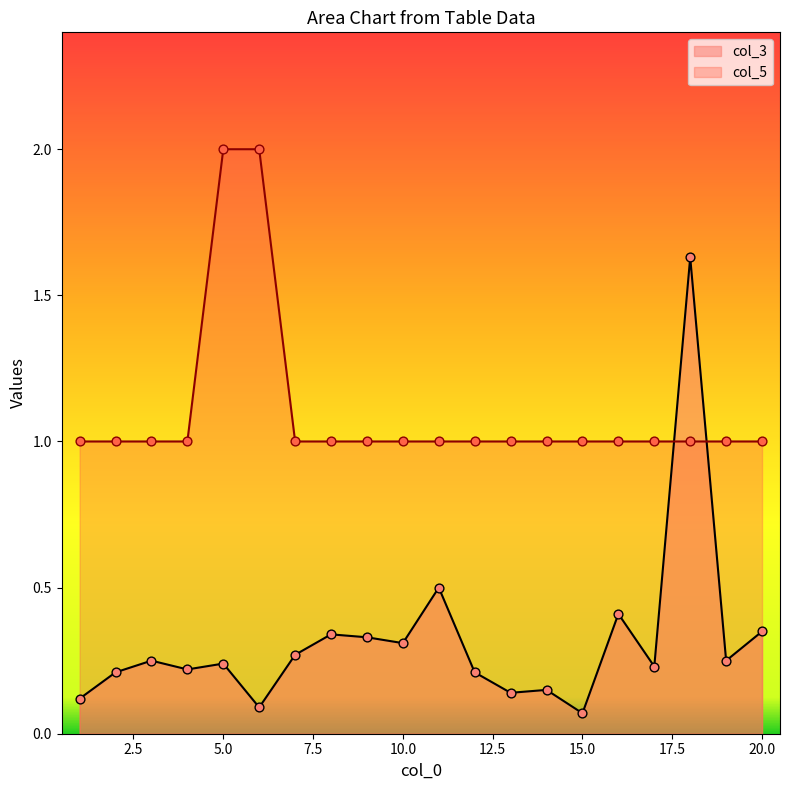

Which series has the widest spread of Y values?

col_3